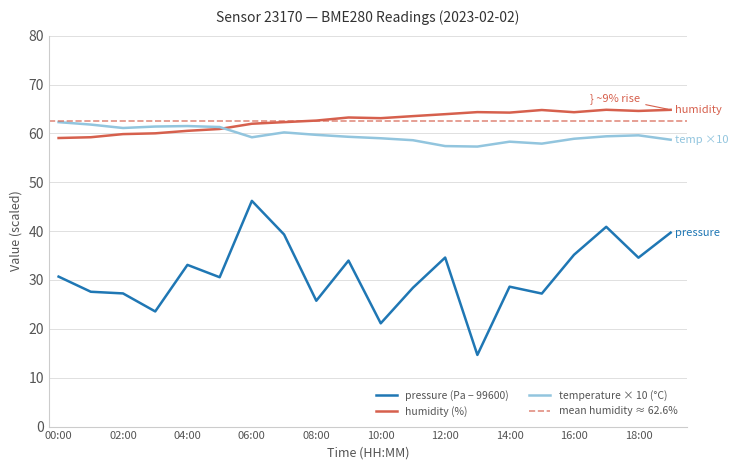

What is the spread (max minus min) of values at 04:00?

28.4